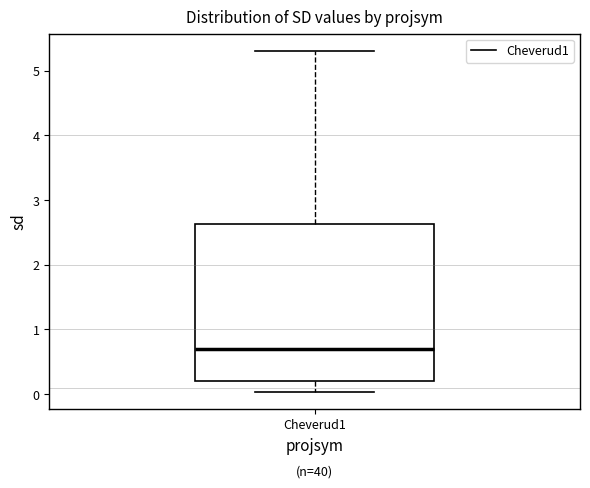

Where does the median line of the box for Cheverud1 sit on the y-axis? The values are not printed on the chart, so give them approximately, as read against the axis.

0.7